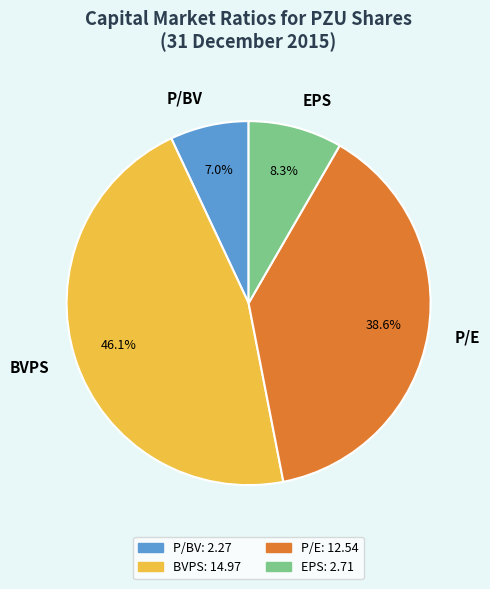

Does EPS represent more than half of the total?

No